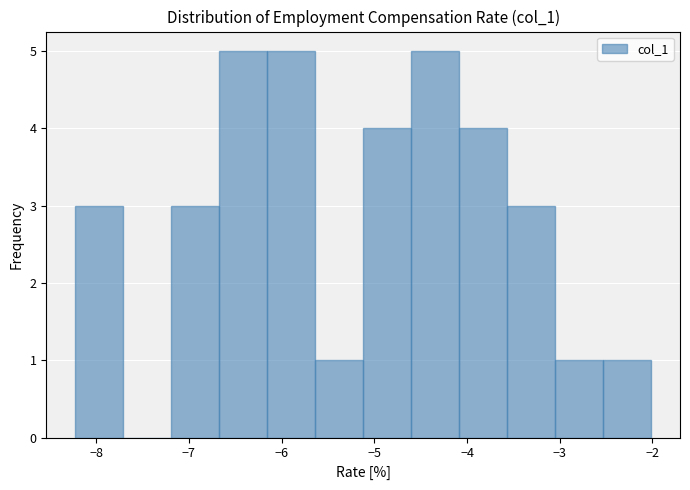

Reading left to right, transcribe this chart: for each bar, give the range it covers on the x-axis and its height. Neither the bar edges nor the heights are printed on the chart, so give them approximately, as read against the axes.

-8.2 to -7.7: 3
-7.7 to -7.2: 0
-7.2 to -6.7: 3
-6.7 to -6.2: 5
-6.2 to -5.6: 5
-5.6 to -5.1: 1
-5.1 to -4.6: 4
-4.6 to -4.1: 5
-4.1 to -3.6: 4
-3.6 to -3.0: 3
-3.0 to -2.5: 1
-2.5 to -2.0: 1